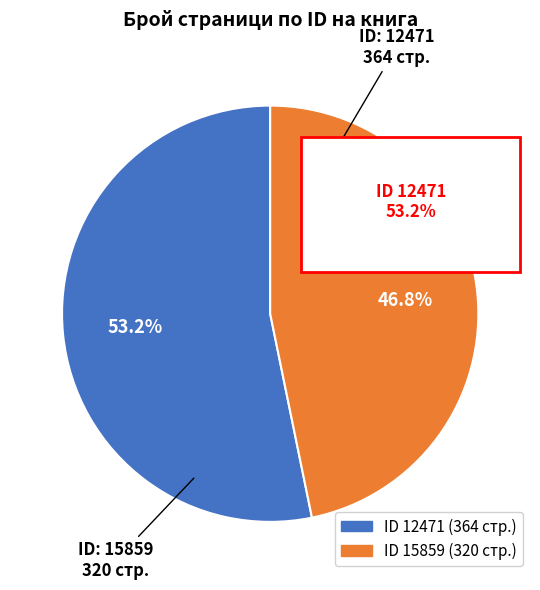

How many slices are in this pie chart?

2